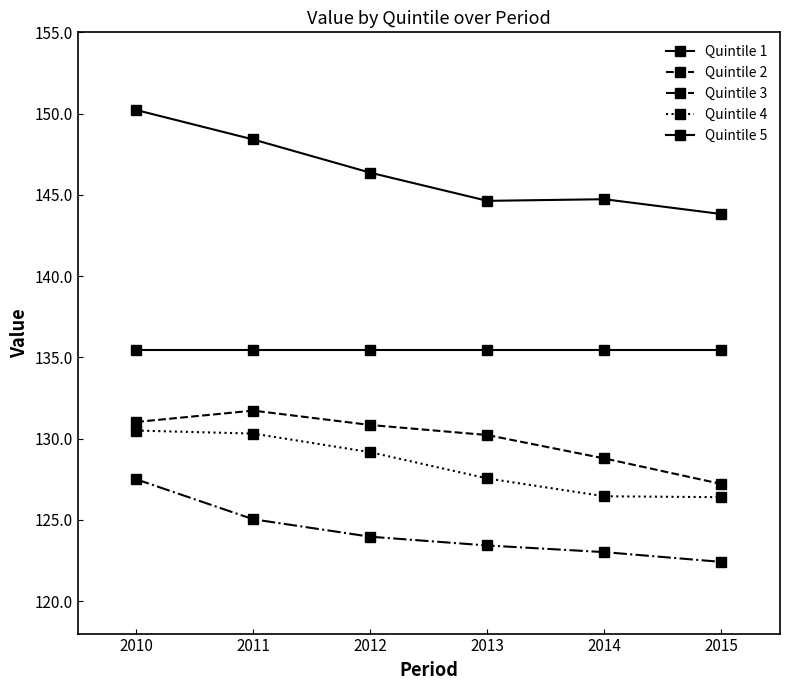

How many lines are shown in the chart?

5